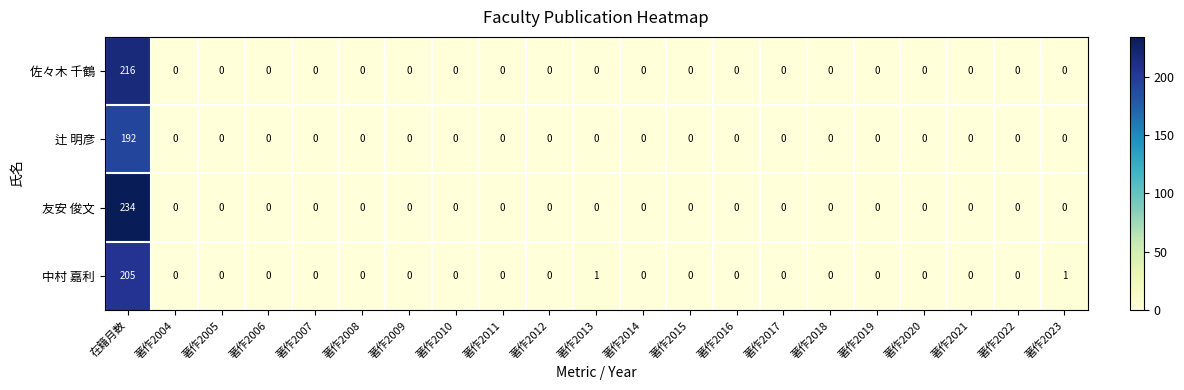

What is the sum of all 中村 嘉利 values?

207